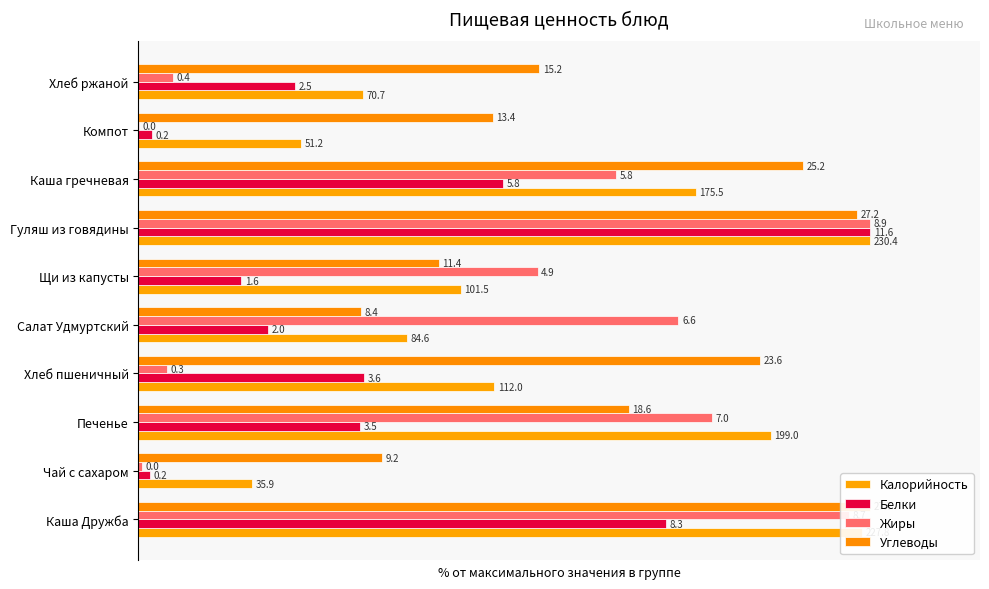

Rank the series by their average value, from lowest to highest.

Белки, Жиры, Калорийность, Углеводы